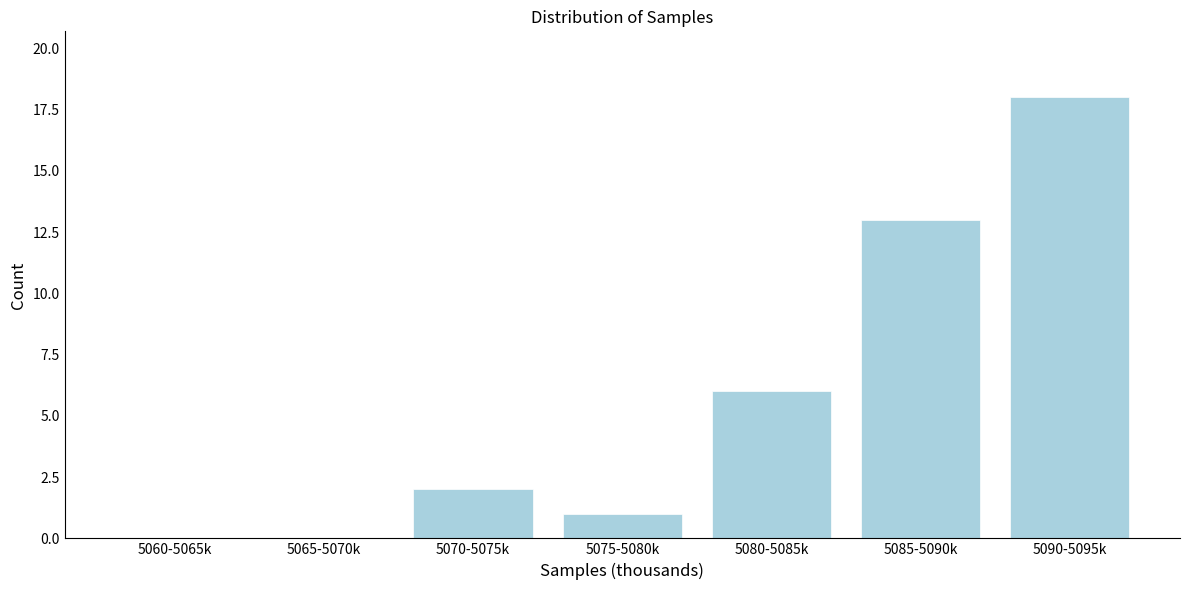

Reading right to left, extract all data points from this chart.

5090-5095k=18	5085-5090k=13	5080-5085k=6	5075-5080k=1	5070-5075k=2	5065-5070k=0	5060-5065k=0